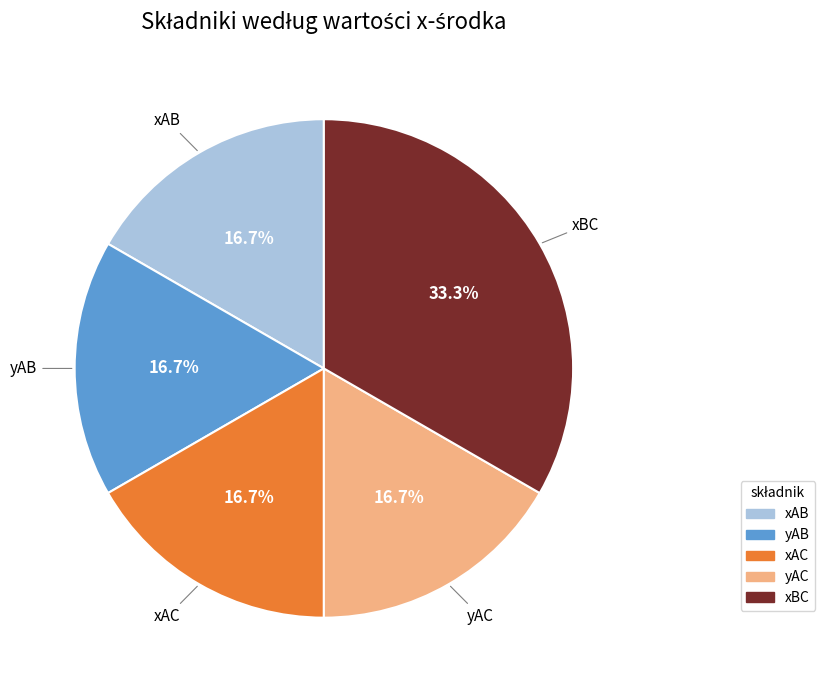

Does any single category account for the majority?

No